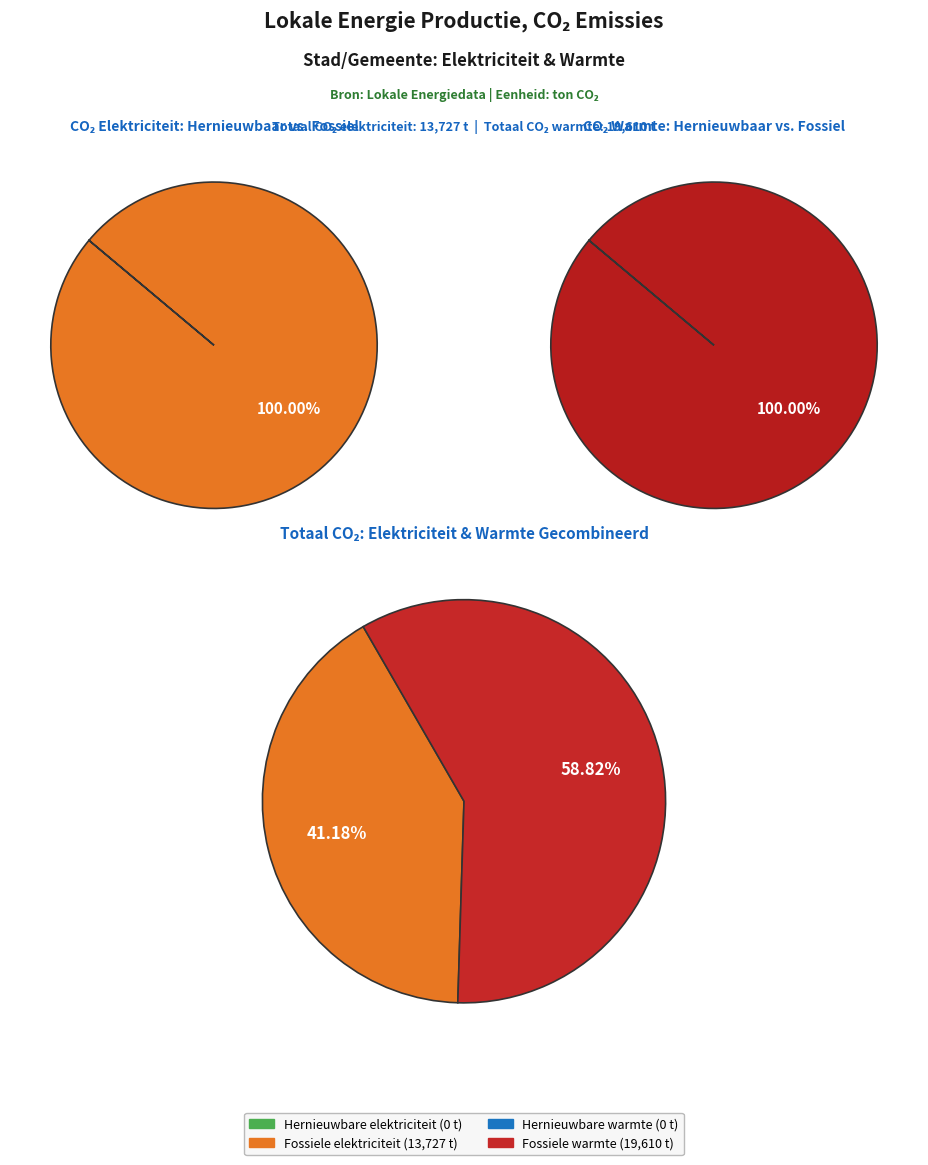

What is the largest slice in the pie chart?

Fossiele warmteproductie (warmte)